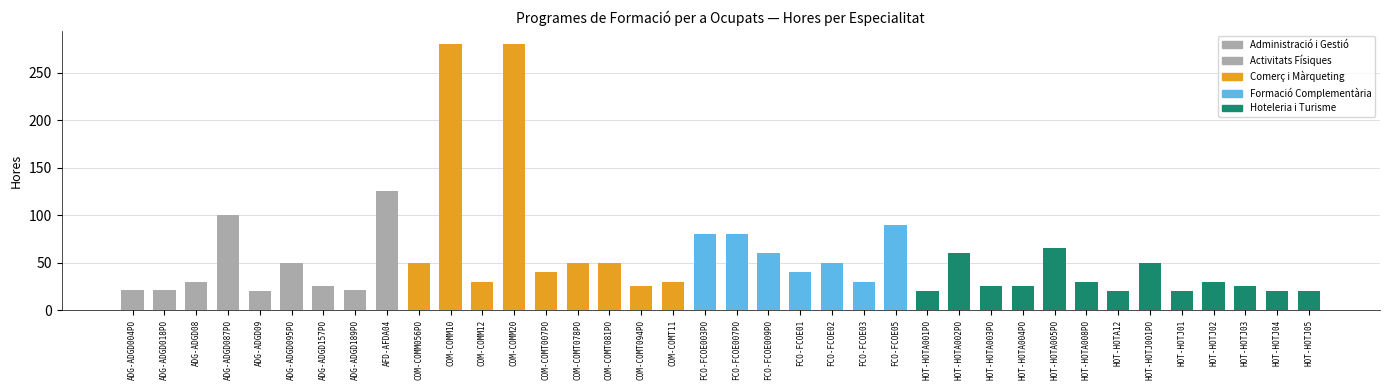

Is it true that the value at HOT-HOTJ04 is 6?

False